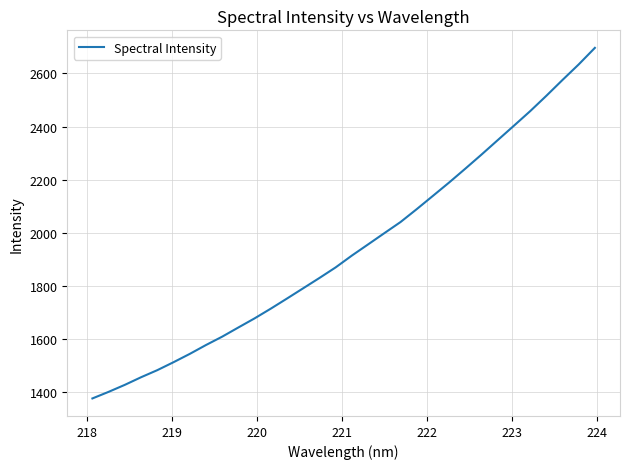

What is the greatest value displayed?

2696.6